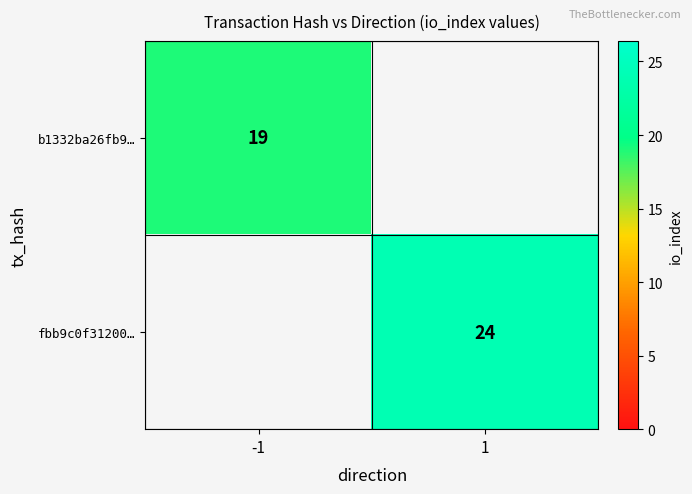

Is it true that b1332ba26fb9… equals 31 at -1?

False